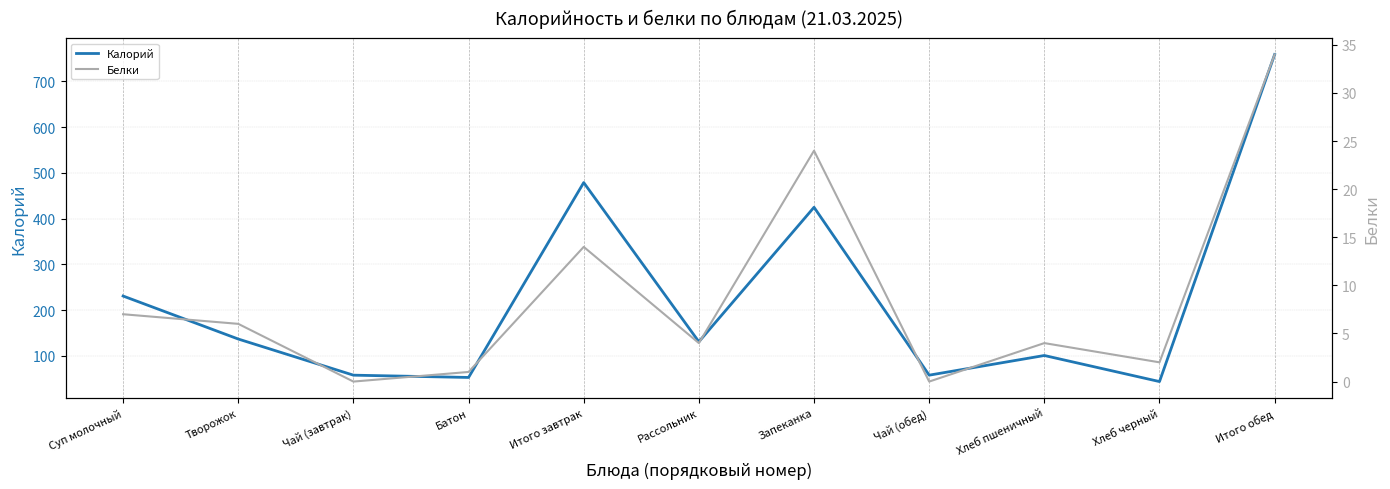

What is the difference between the highest and lowest values at Творожок?

131